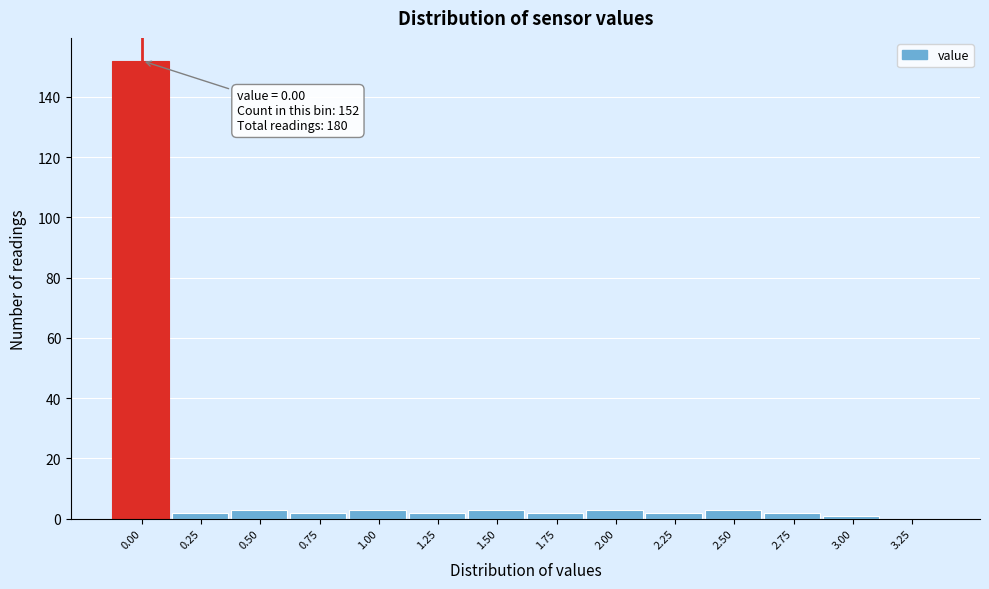

Reading left to right, what are all the values shown in this chart?

0.00=152	0.25=2	0.50=3	0.75=2	1.00=3	1.25=2	1.50=3	1.75=2	2.00=3	2.25=2	2.50=3	2.75=2	3.00=1	3.25=0